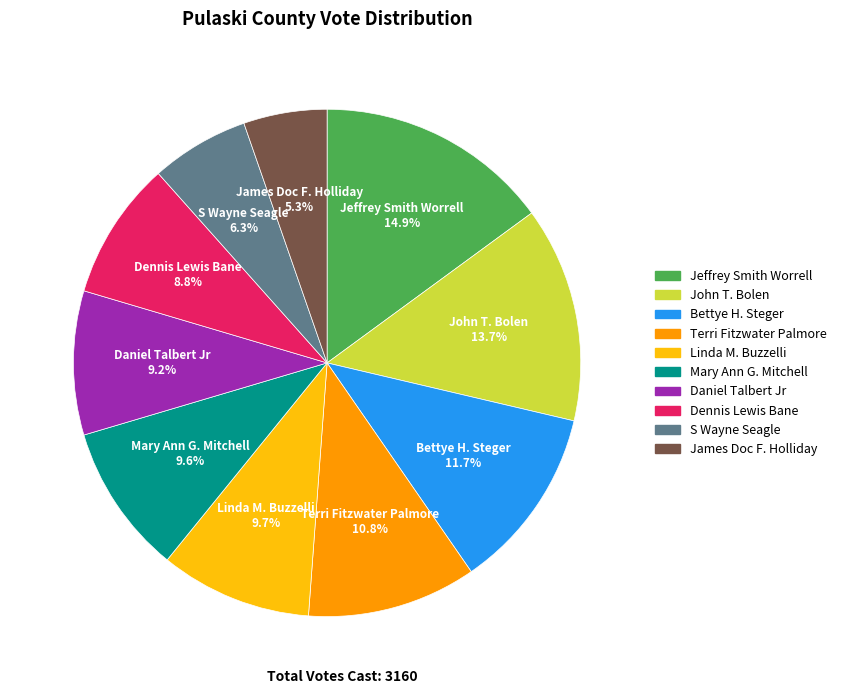

Which category has the biggest portion of the pie?

Jeffrey Smith Worrell